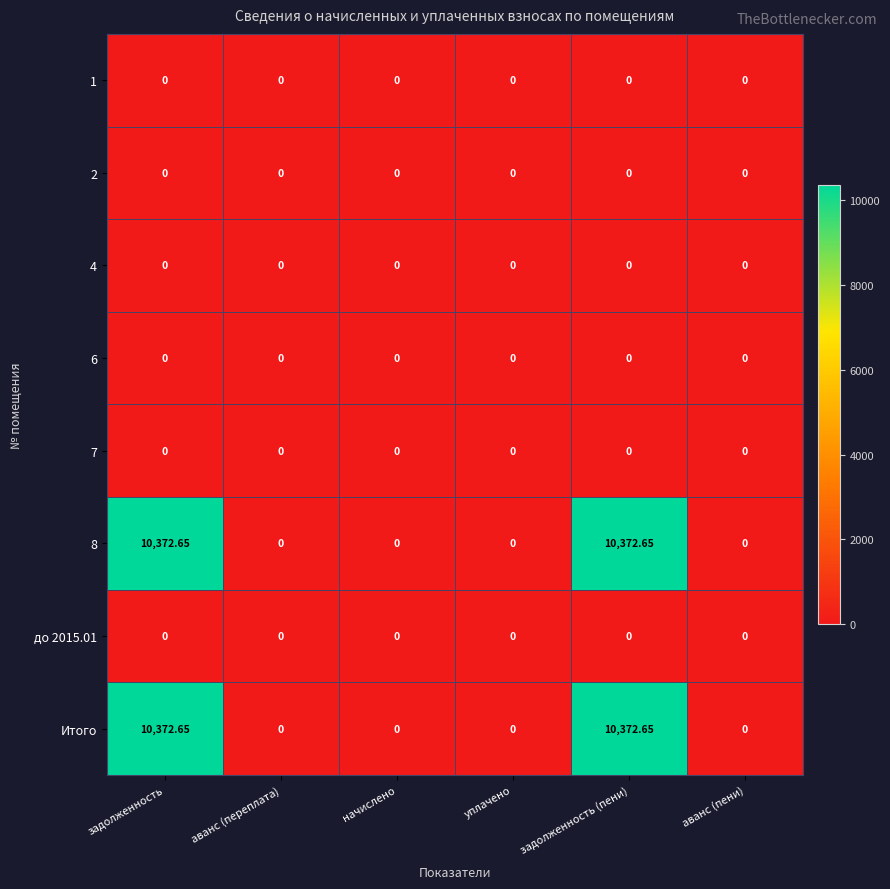

Count the number of data series in this chart.

8